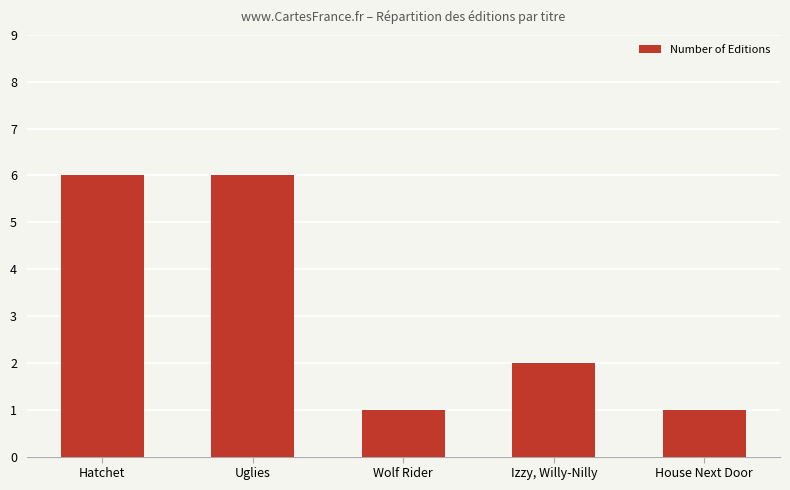

Reading left to right, extract all data points from this chart.

Hatchet=6	Uglies=6	Wolf Rider=1	Izzy, Willy-Nilly=2	House Next Door=1